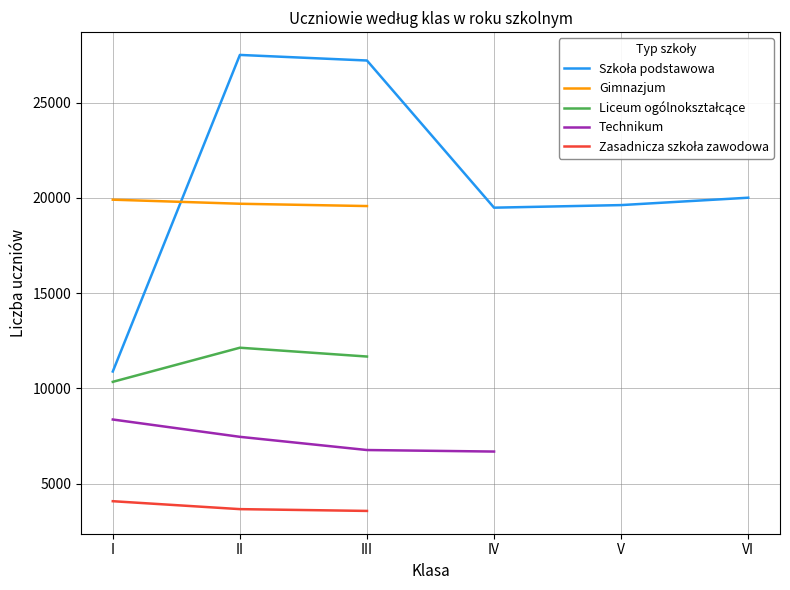

What is the value of the Technikum point at the 3rd from the left?

6770